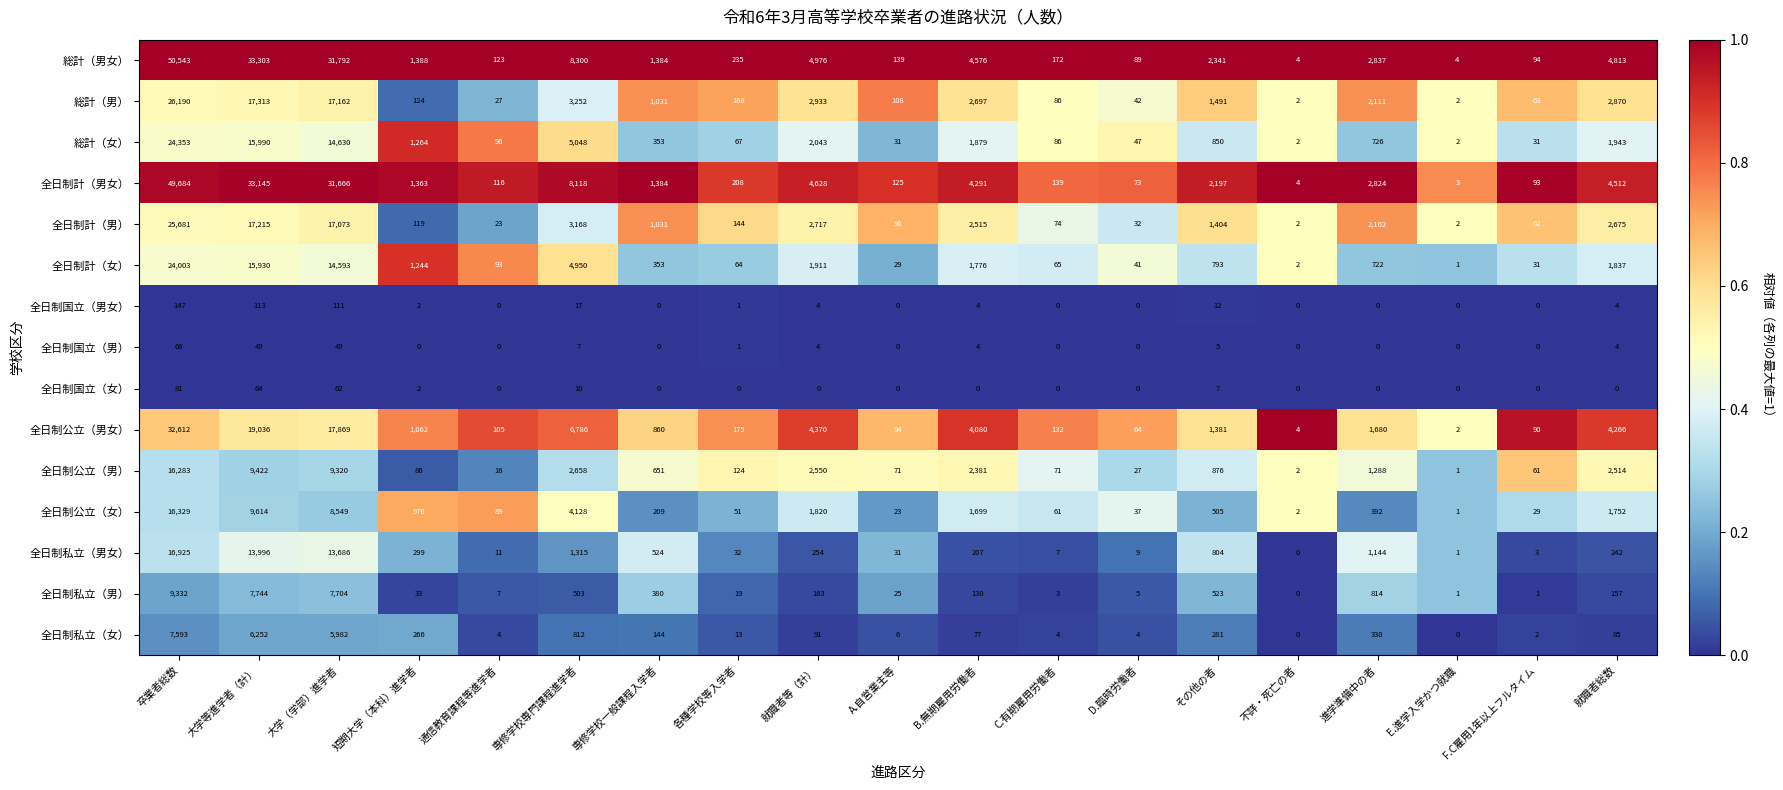

The value of 全日制計（男女） at 通信教育課程等進学者 is 186. True or false?

False